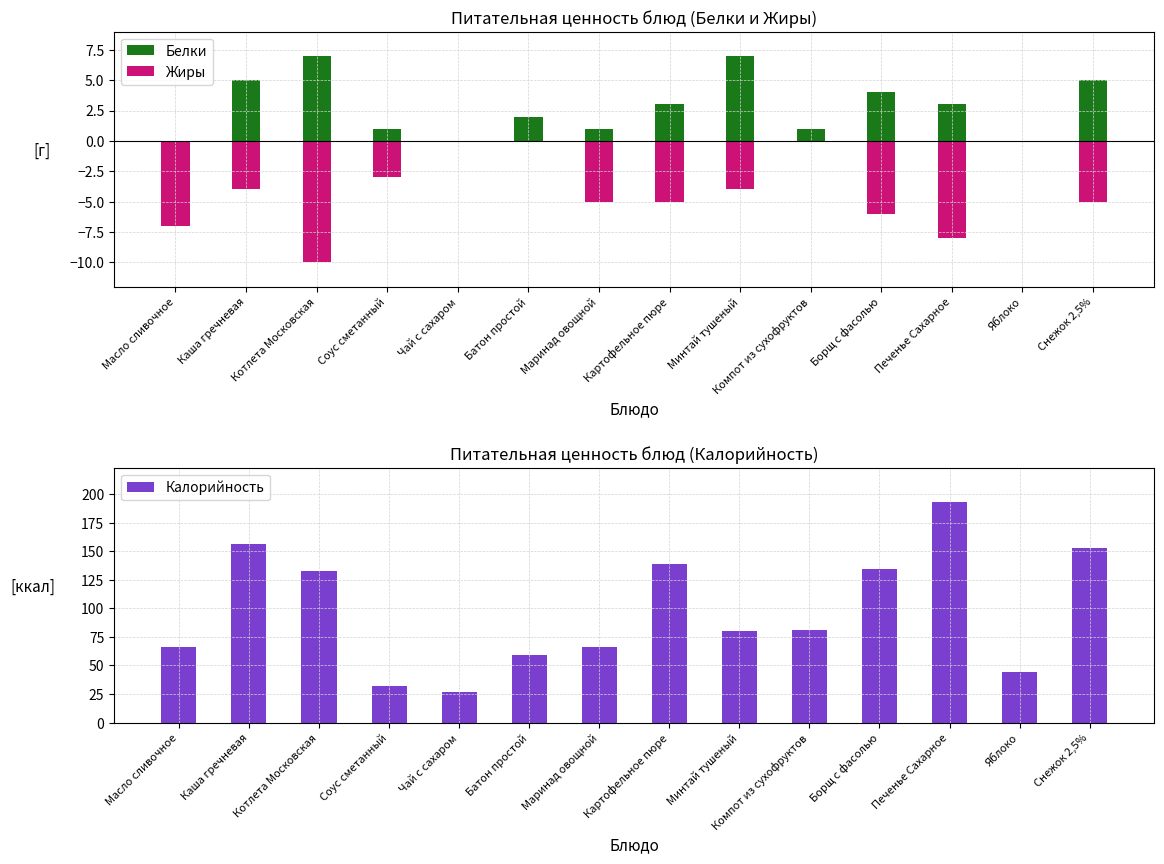

What is the total value across all series at Масло сливочное?

59